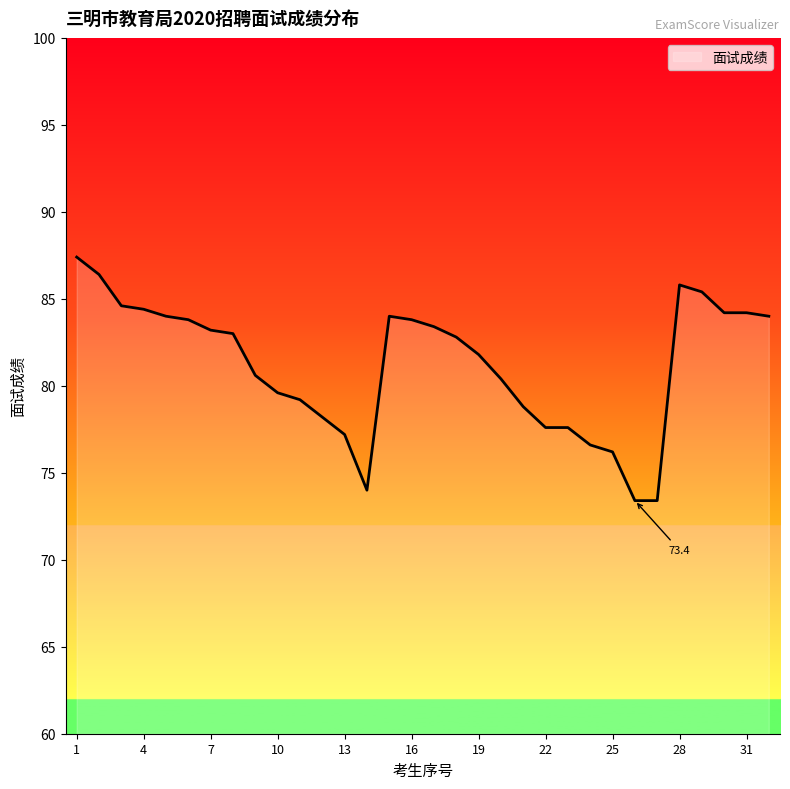

What is the average value?

81.2